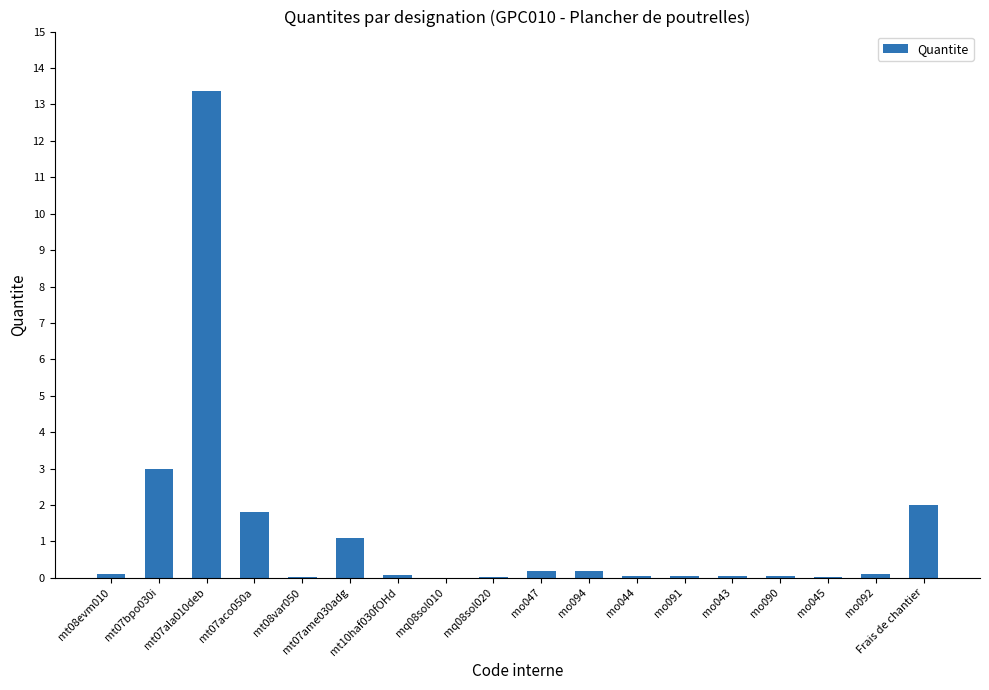

The value at mo047 is 0.2. True or false?

True